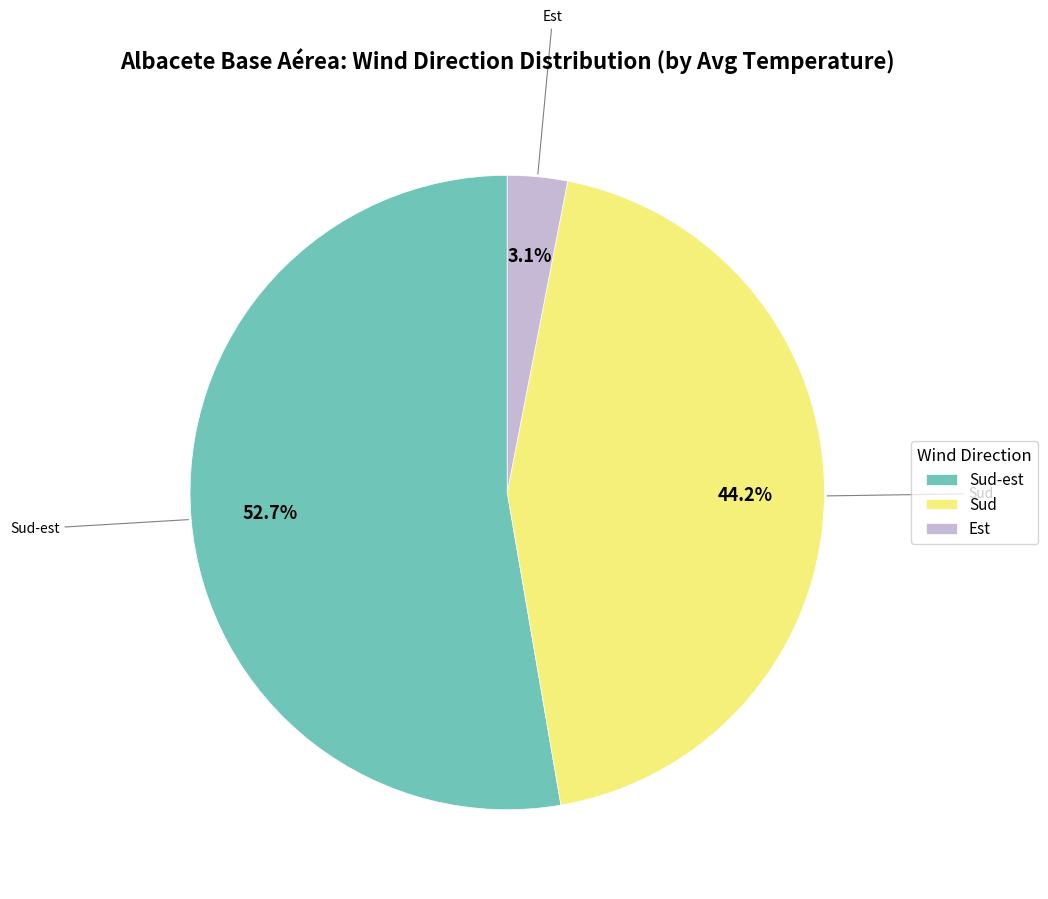

True or false: Sud accounts for 1% of the total.

False